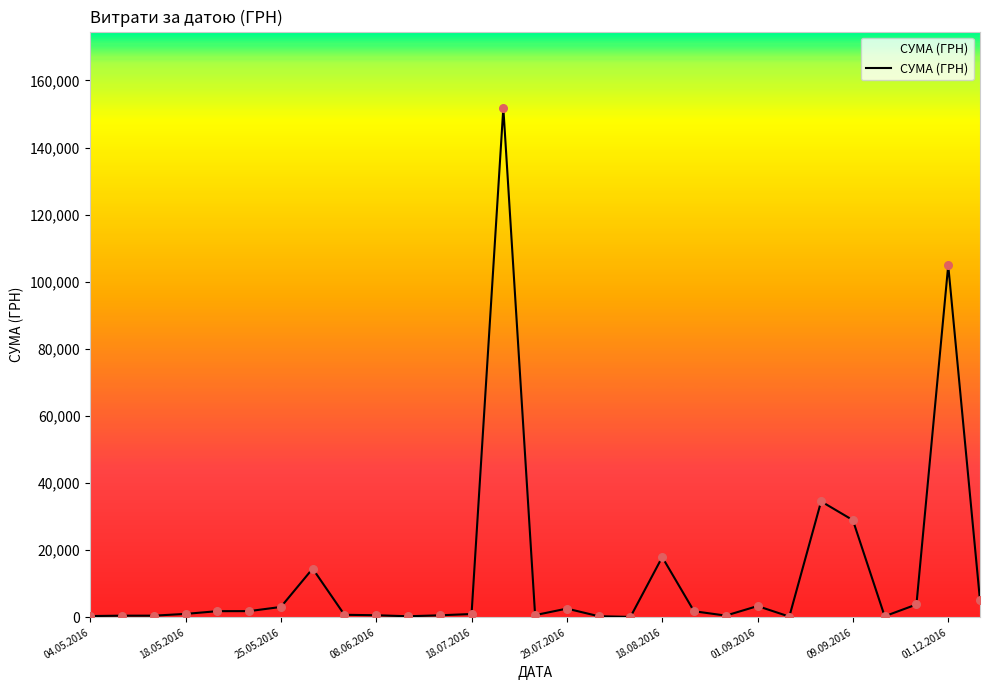

What is the difference between the maximum and minimum values?

151659.9